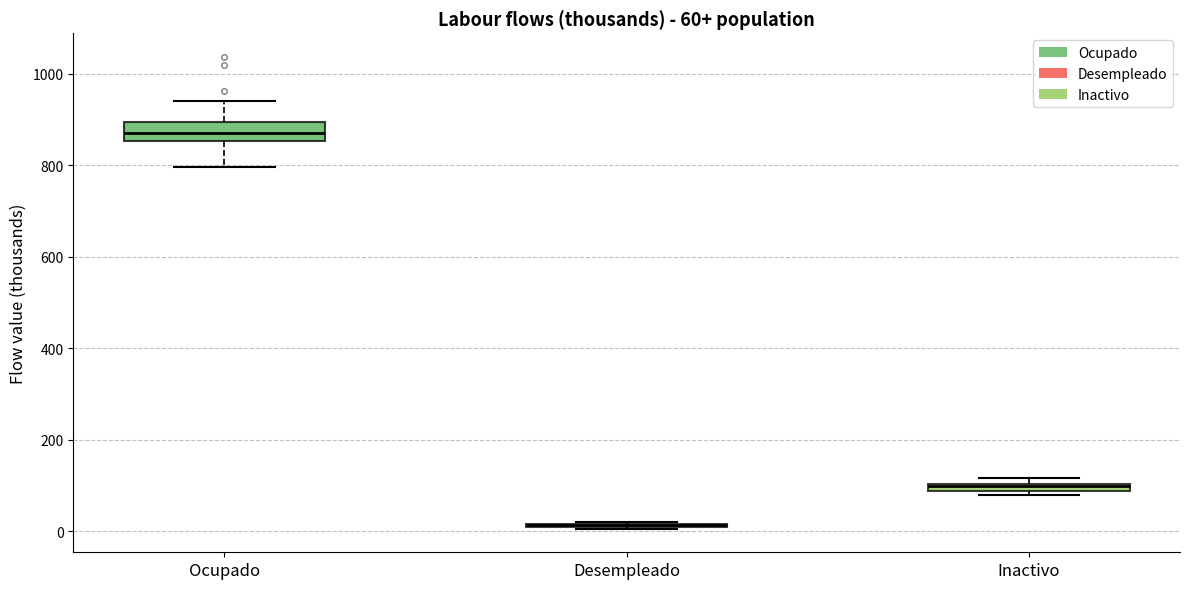

Which box is the tallest, from its lower edge to its upper edge?

Ocupado